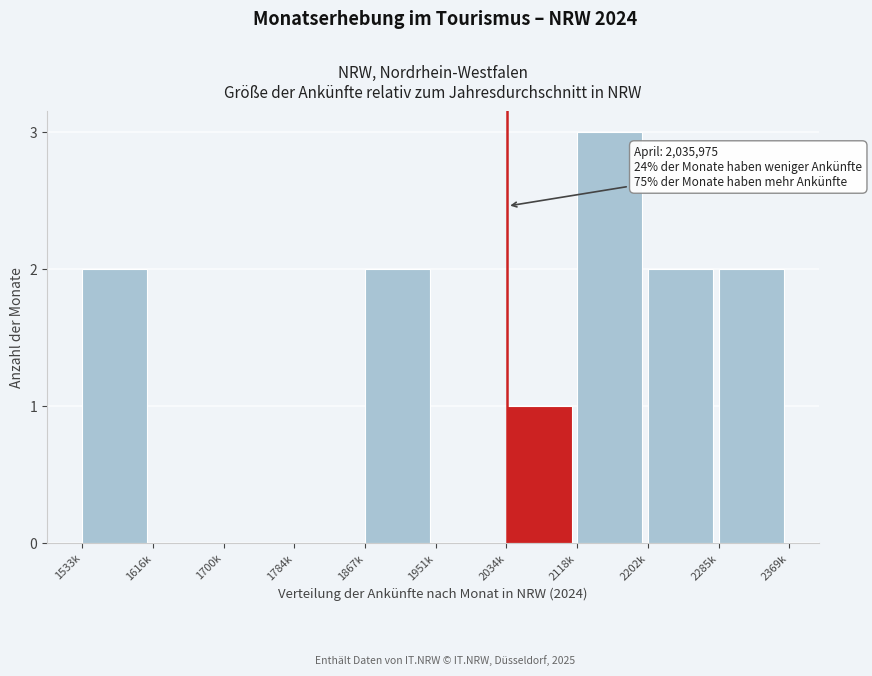

Reading right to left, list all the values displayed in this chart.

2285k=2	2202k=2	2118k=3	2034k=1	1951k=0	1867k=2	1784k=0	1700k=0	1616k=0	1533k=2